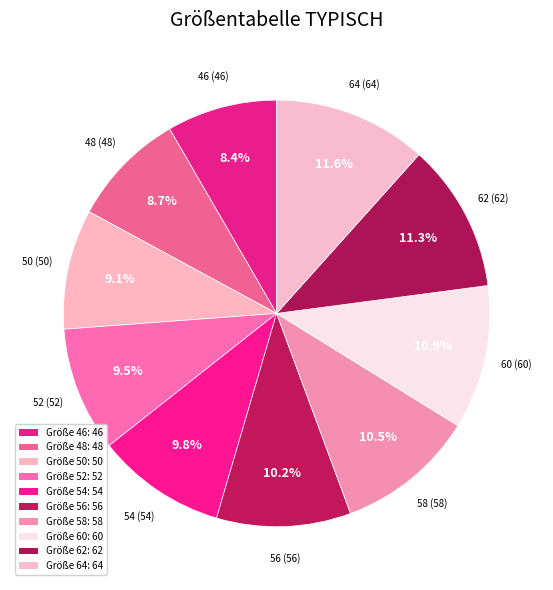

Combined, do 52 and 50 account for over 50%?

No